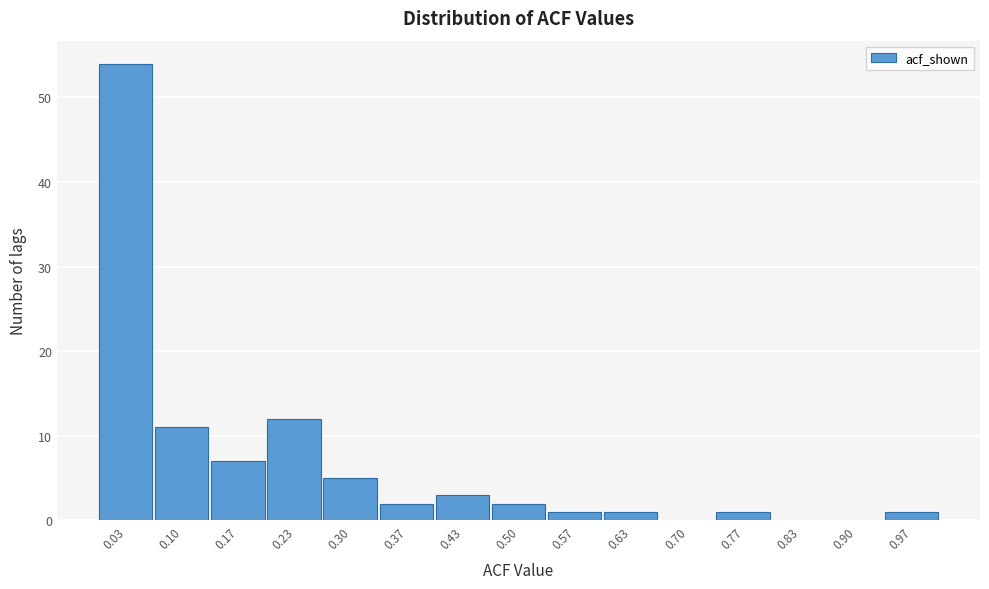

Over which range of the x-axis is the bar tallest?

0.00 to 0.07